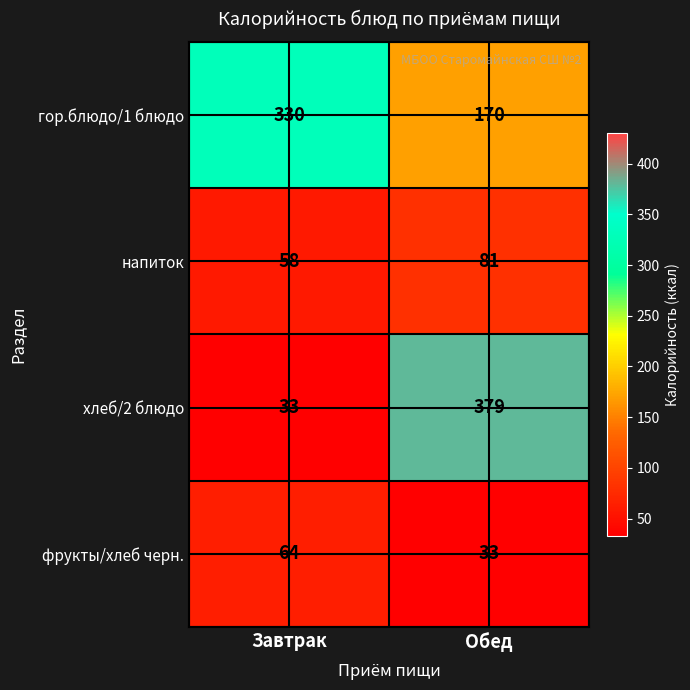

What is the approximate value of хлеб/2 блюдо at Обед?

379